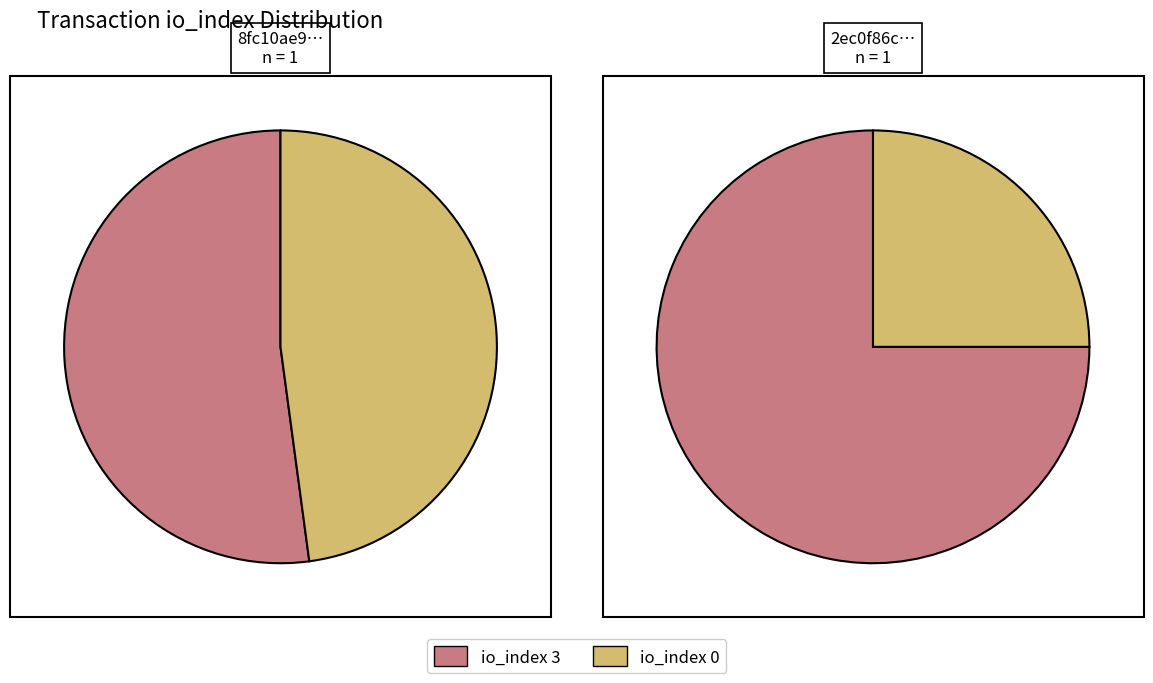

What is the difference between the highest and lowest values at io_index=0?

3